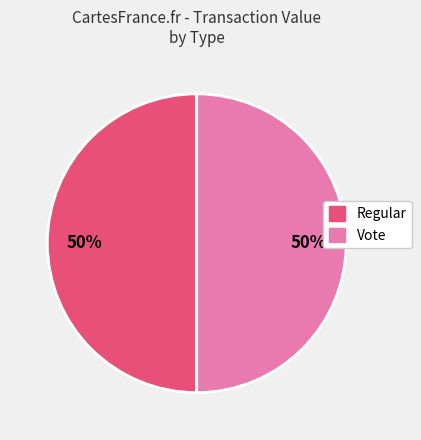

To the nearest percent, what is the difference between the largest and smallest slice percentages?

0%